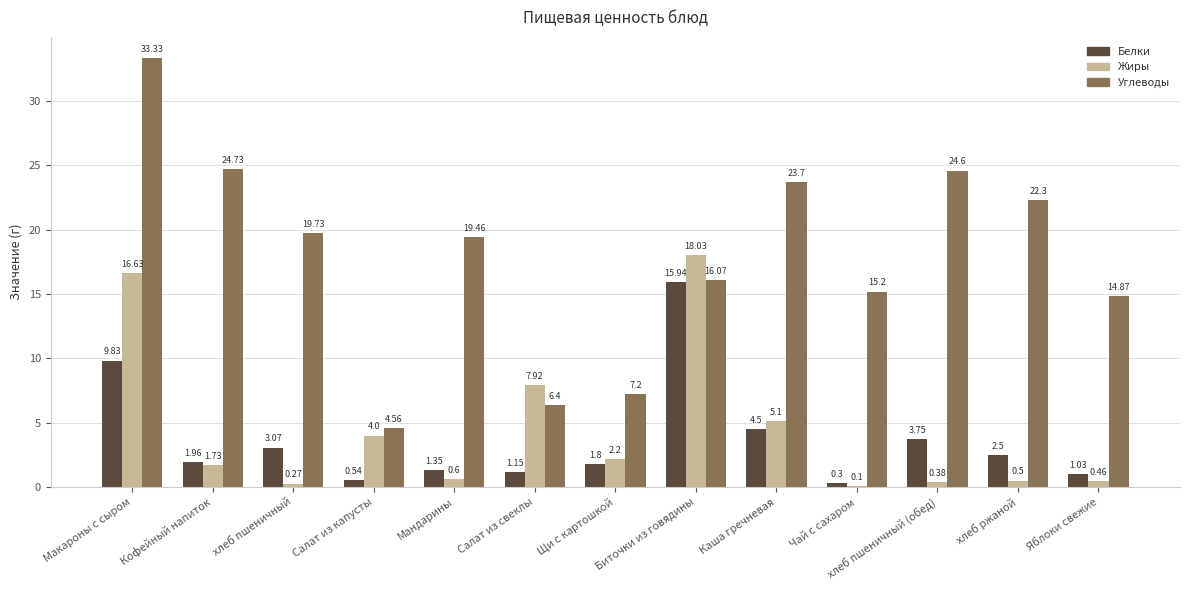

Which label corresponds to the largest value in the chart?

Макароны с сыром